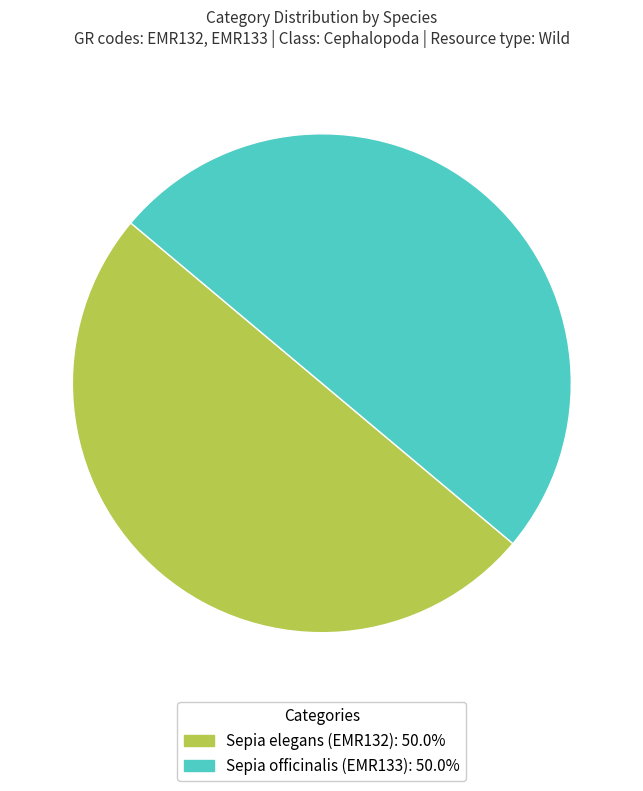

How many segments does this pie chart have?

2